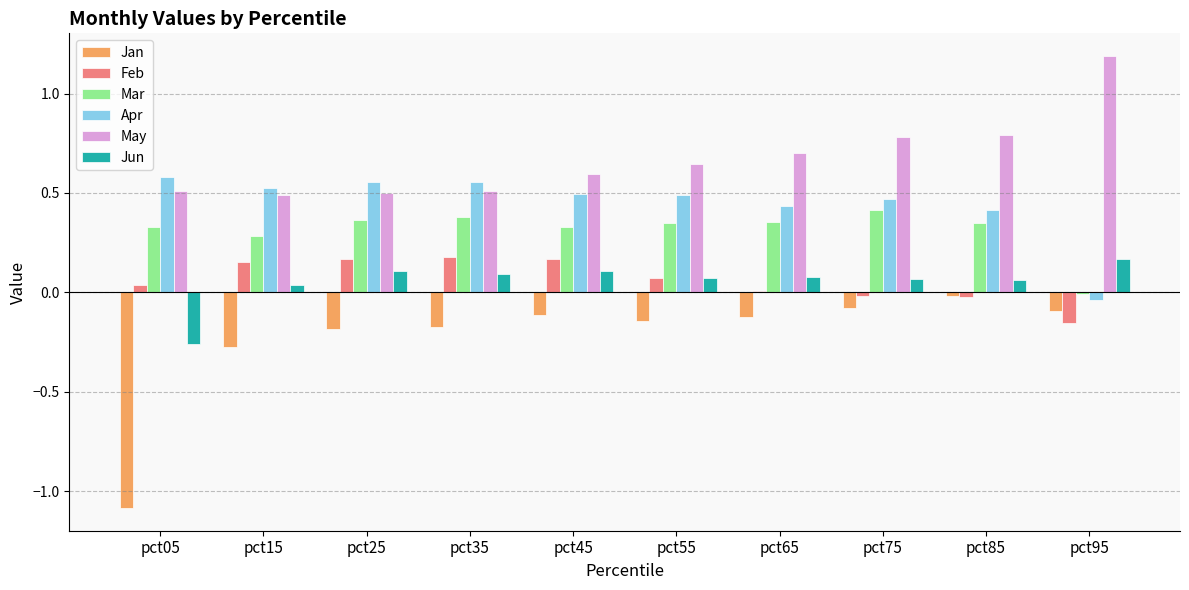

How many groups of bars are there?

10